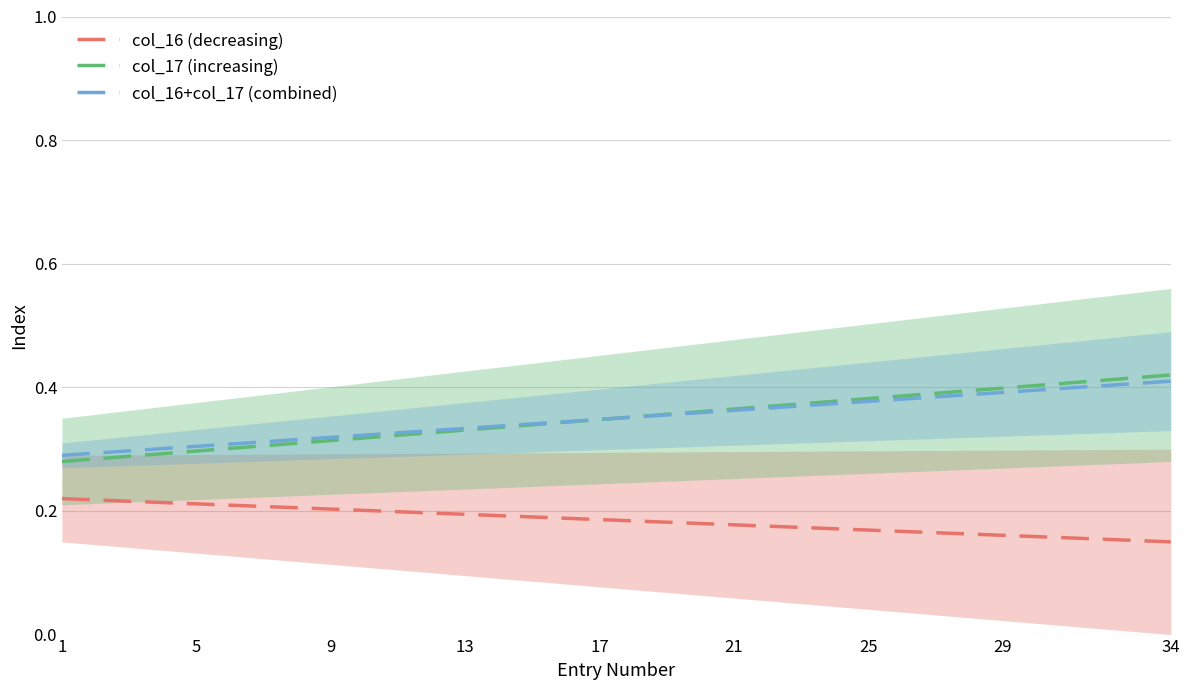

How many col_17 (increasing) values are between 0 and 1?

34